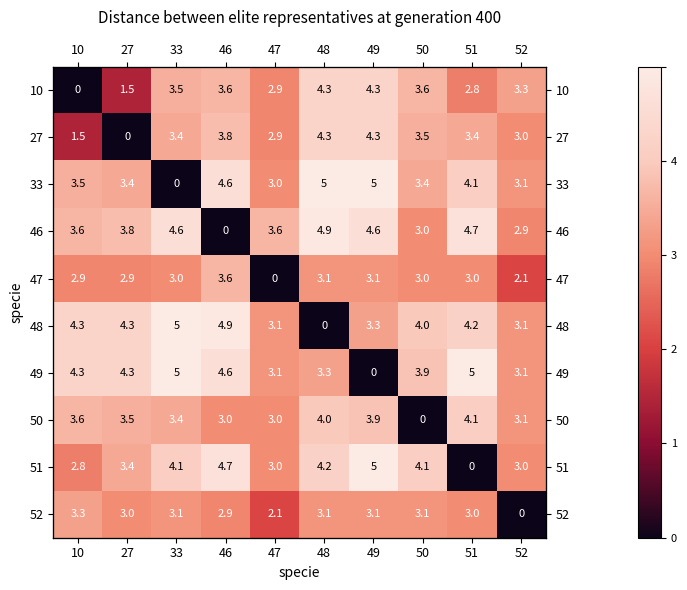

At which category is the sum across all series the highest?

49